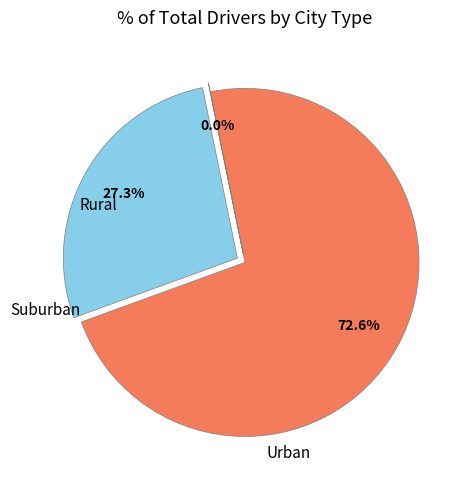

To the nearest percent, what is the average slice percentage?

33%